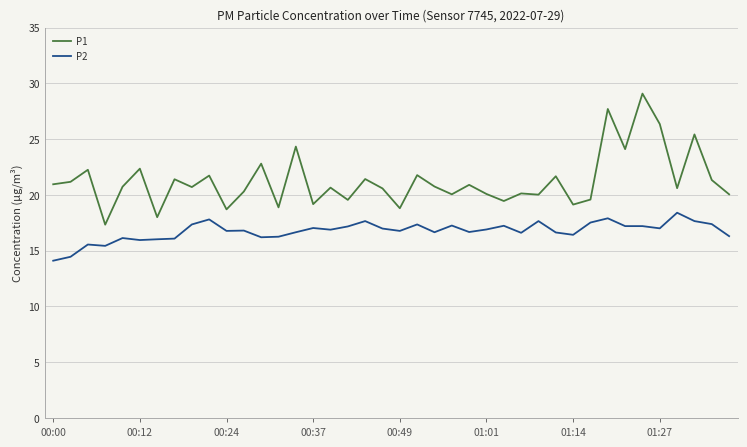

True or false: P1 has more than 1 interior local peaks.

True